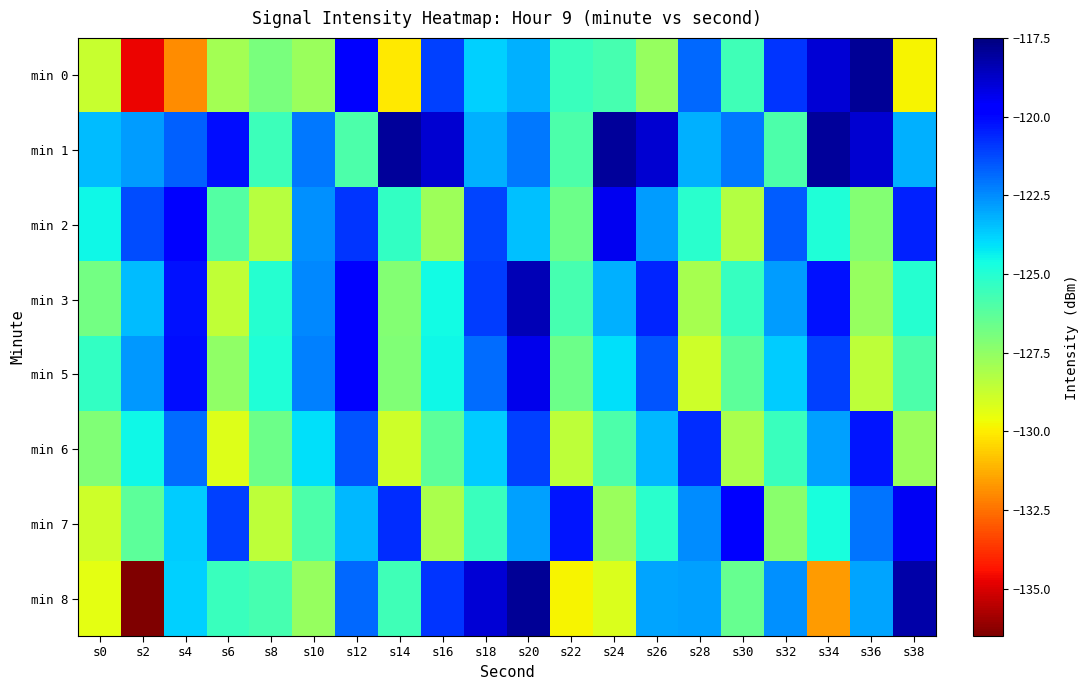

Reading left to right, what are all the values shown in this chart?

min 0: s0=-128.7	s2=-134.7	s4=-132.0	s6=-128.0	s8=-127.0	s10=-127.7	s12=-119.8	s14=-130.1	s16=-121.1	s18=-123.8	s20=-123.2	s22=-125.5	s24=-125.8	s26=-127.7	s28=-121.9	s30=-125.6	s32=-120.8	s34=-118.9	s36=-117.9	s38=-129.9
min 1: s0=-123.4	s2=-122.8	s4=-121.7	s6=-120.1	s8=-125.6	s10=-122.1	s12=-125.9	s14=-117.9	s16=-118.9	s18=-123.2	s20=-122.1	s22=-125.9	s24=-117.9	s26=-118.9	s28=-123.2	s30=-122.1	s32=-125.9	s34=-117.9	s36=-118.9	s38=-123.2
min 2: s0=-124.5	s2=-121.3	s4=-119.8	s6=-126.1	s8=-128.4	s10=-122.6	s12=-120.9	s14=-125.3	s16=-127.8	s18=-121.2	s20=-123.5	s22=-126.7	s24=-119.4	s26=-122.8	s28=-125.1	s30=-128.3	s32=-121.6	s34=-124.9	s36=-127.2	s38=-120.5
min 3: s0=-126.8	s2=-123.4	s4=-120.2	s6=-128.6	s8=-125.0	s10=-122.4	s12=-119.8	s14=-127.2	s16=-124.6	s18=-121.0	s20=-118.4	s22=-125.8	s24=-123.2	s26=-120.6	s28=-128.0	s30=-125.4	s32=-122.8	s34=-120.2	s36=-127.6	s38=-125.0
min 5: s0=-125.3	s2=-122.7	s4=-120.1	s6=-127.5	s8=-124.9	s10=-122.3	s12=-119.7	s14=-127.1	s16=-124.5	s18=-121.9	s20=-119.3	s22=-126.7	s24=-124.1	s26=-121.5	s28=-128.9	s30=-126.3	s32=-123.7	s34=-121.1	s36=-128.5	s38=-125.9
min 6: s0=-127.1	s2=-124.5	s4=-121.9	s6=-129.3	s8=-126.7	s10=-124.1	s12=-121.5	s14=-128.9	s16=-126.3	s18=-123.7	s20=-121.1	s22=-128.5	s24=-125.9	s26=-123.3	s28=-120.7	s30=-128.1	s32=-125.5	s34=-122.9	s36=-120.3	s38=-127.7
min 7: s0=-128.9	s2=-126.3	s4=-123.7	s6=-121.1	s8=-128.5	s10=-125.9	s12=-123.3	s14=-120.7	s16=-128.1	s18=-125.5	s20=-122.9	s22=-120.3	s24=-127.7	s26=-125.1	s28=-122.5	s30=-119.9	s32=-127.3	s34=-124.7	s36=-122.1	s38=-119.5
min 8: s0=-129.4	s2=-136.4	s4=-123.8	s6=-125.5	s8=-125.8	s10=-127.7	s12=-121.9	s14=-125.6	s16=-120.8	s18=-118.9	s20=-117.9	s22=-129.9	s24=-129.2	s26=-123.0	s28=-122.9	s30=-126.5	s32=-122.6	s34=-131.6	s36=-122.9	s38=-118.2